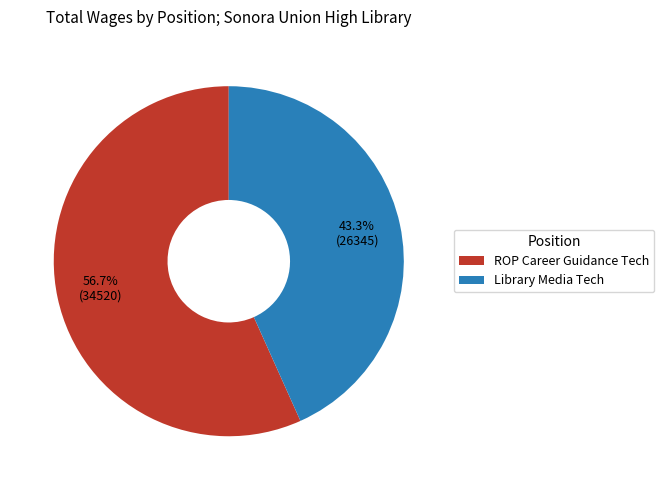

To the nearest percent, what portion does ROP Career Guidance Tech represent?

57%